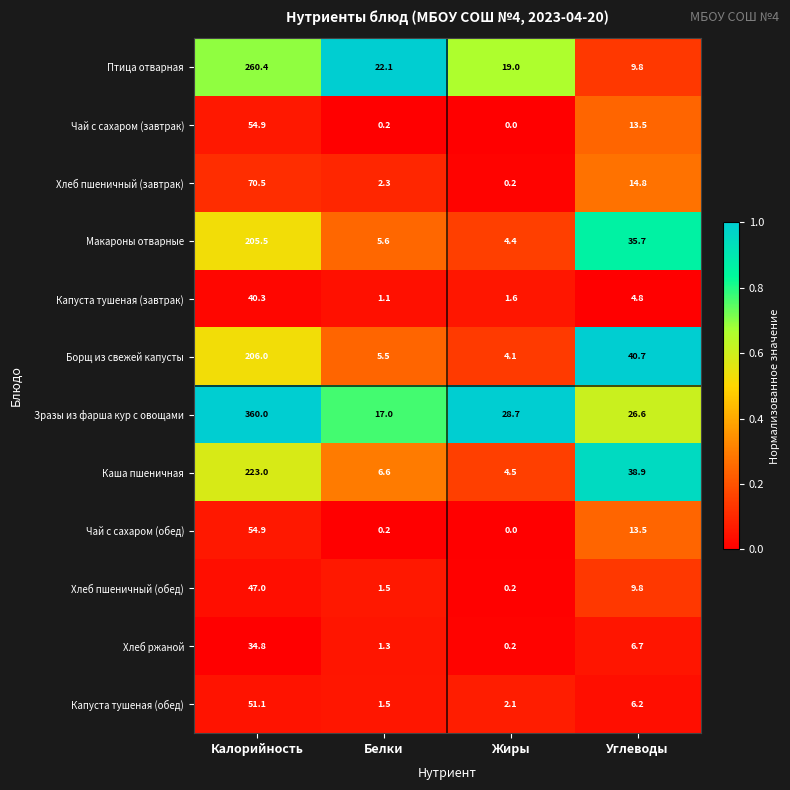

At how many categories does at least one series exceed 0?

4